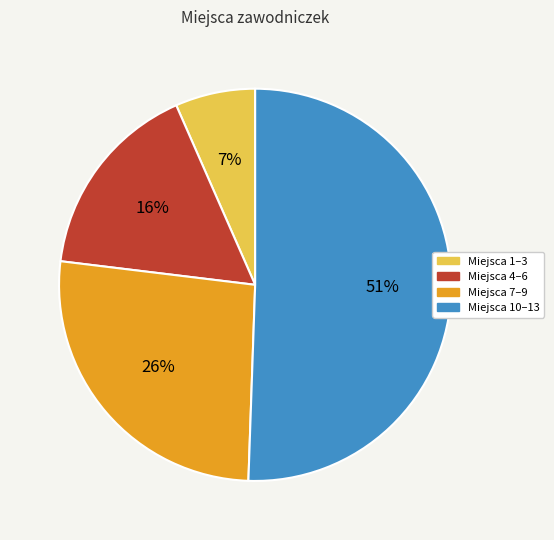

Which slice is the largest?

Miejsca 10–13